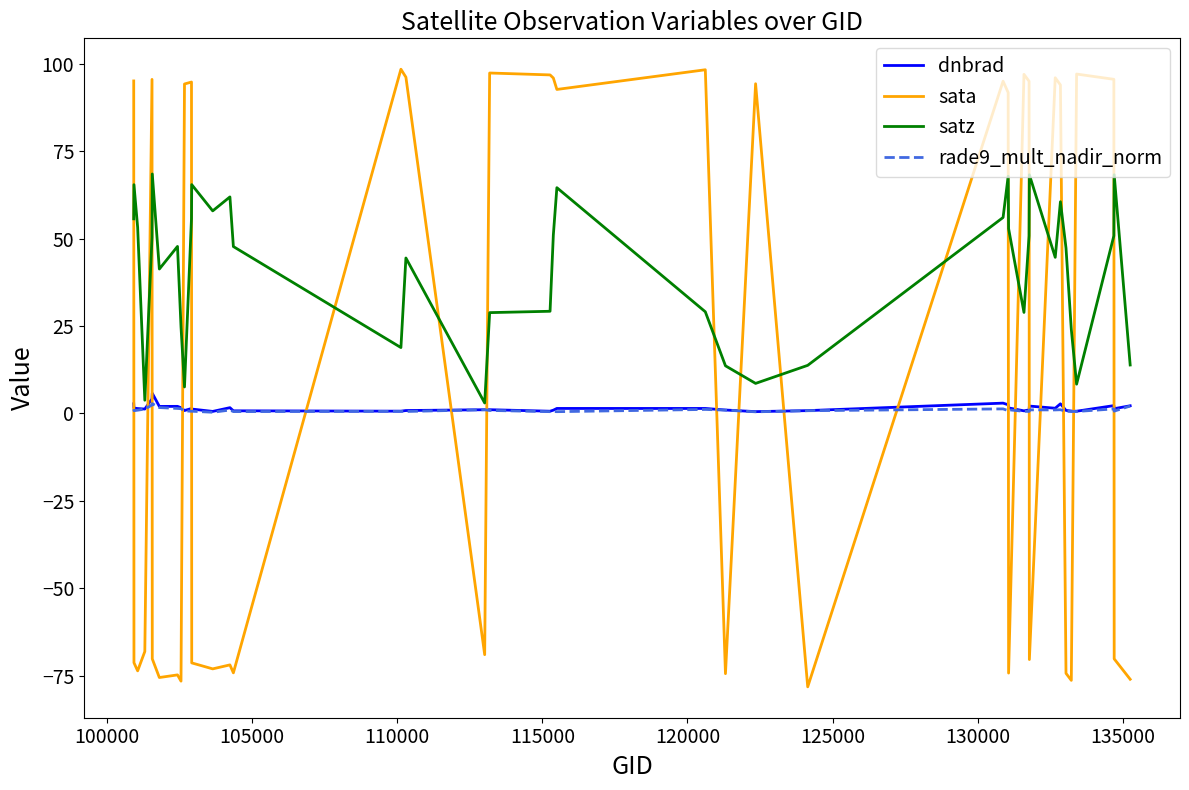

True or false: rade9_mult_nadir_norm has more than 1 points higher than both neighbors.

True